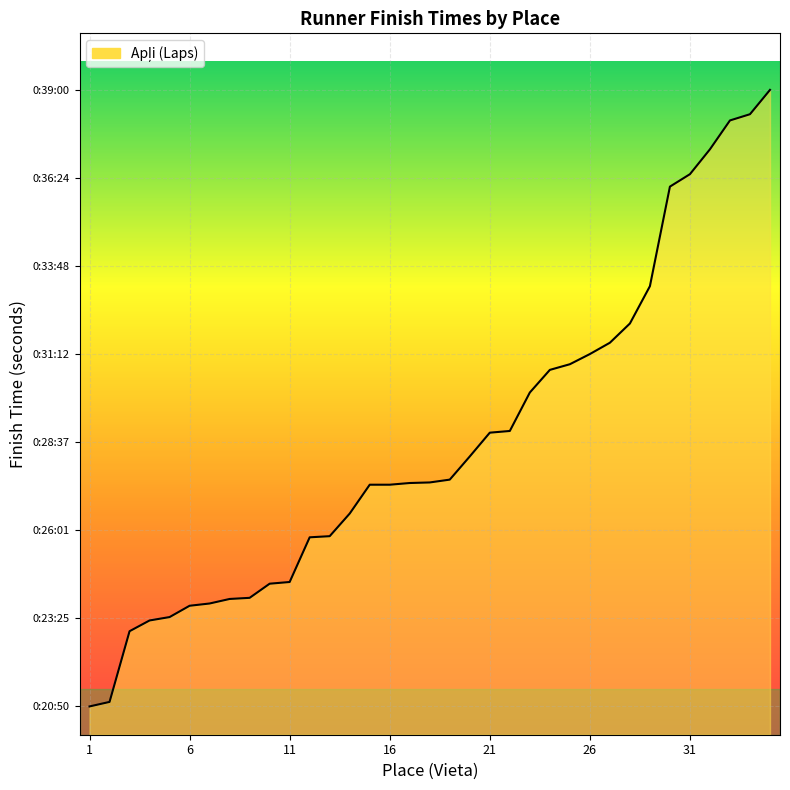

How many lines are shown in the chart?

1